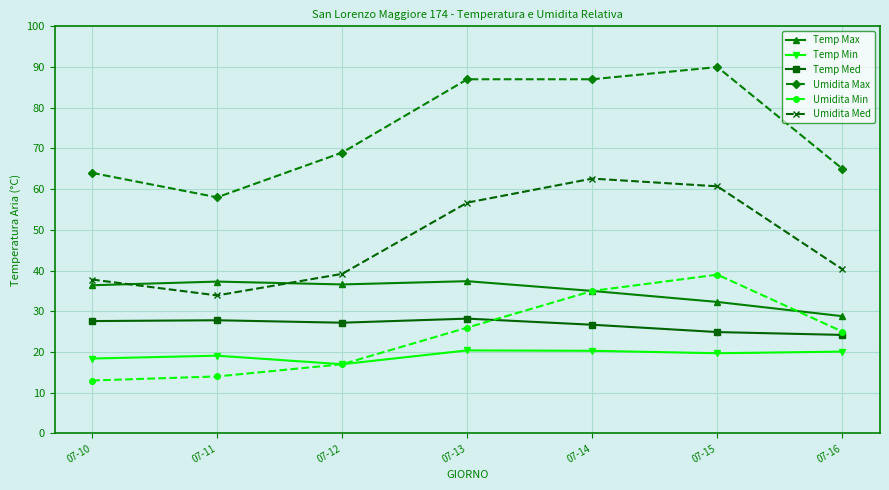

What value does the Temp Med series have at 07-10?

27.6